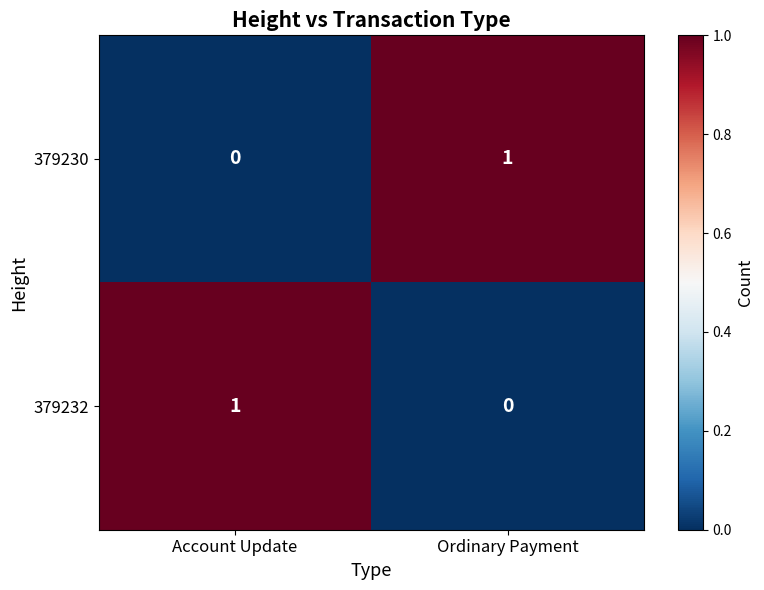

At which label does 379232 reach its peak?

Account Update